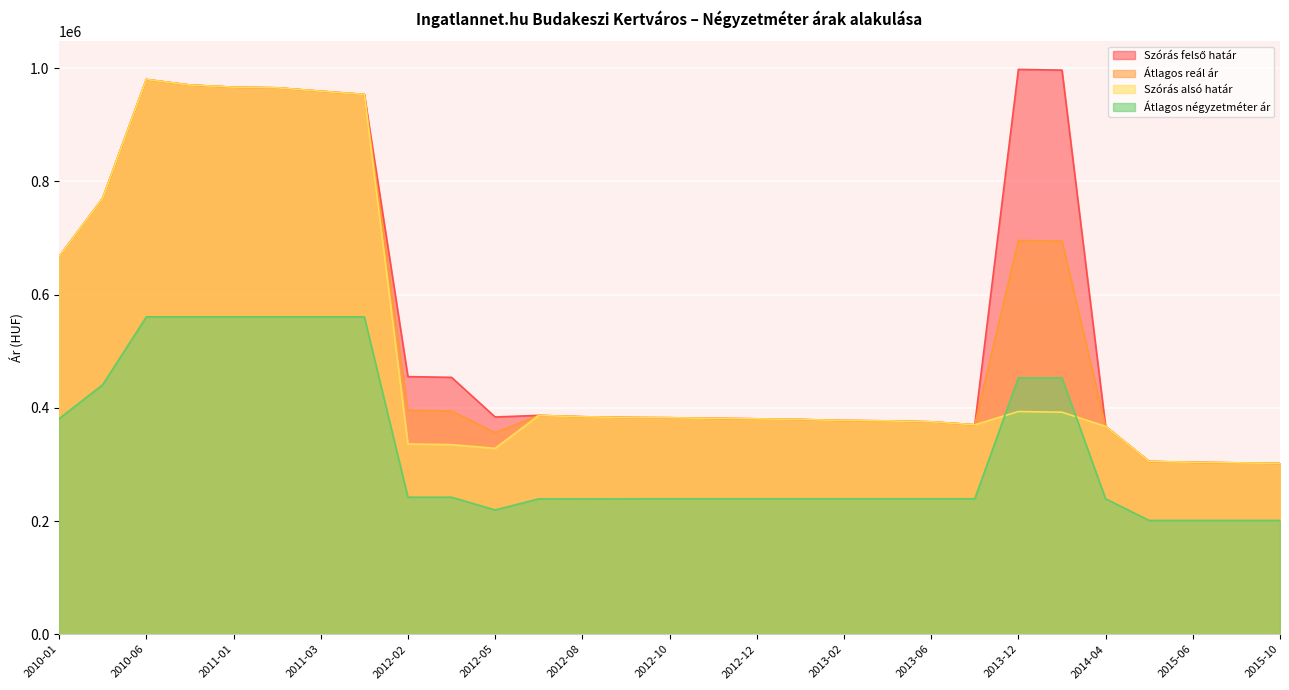

True or false: Átlagos reál ár and Átlagos négyzetméter ár intersect in this chart.

False